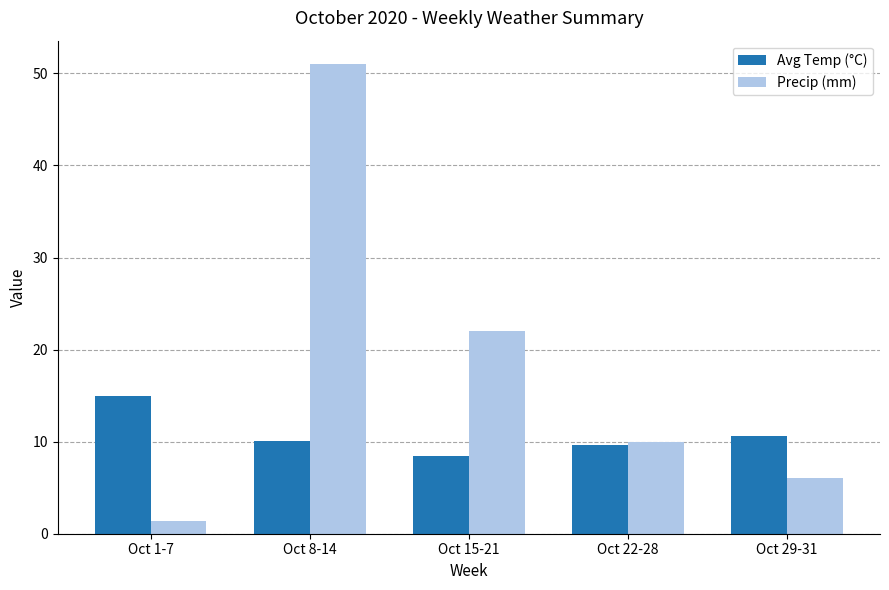

What is the sum of the Precip (mm) values at Oct 8-14 and Oct 29-31?

57.0